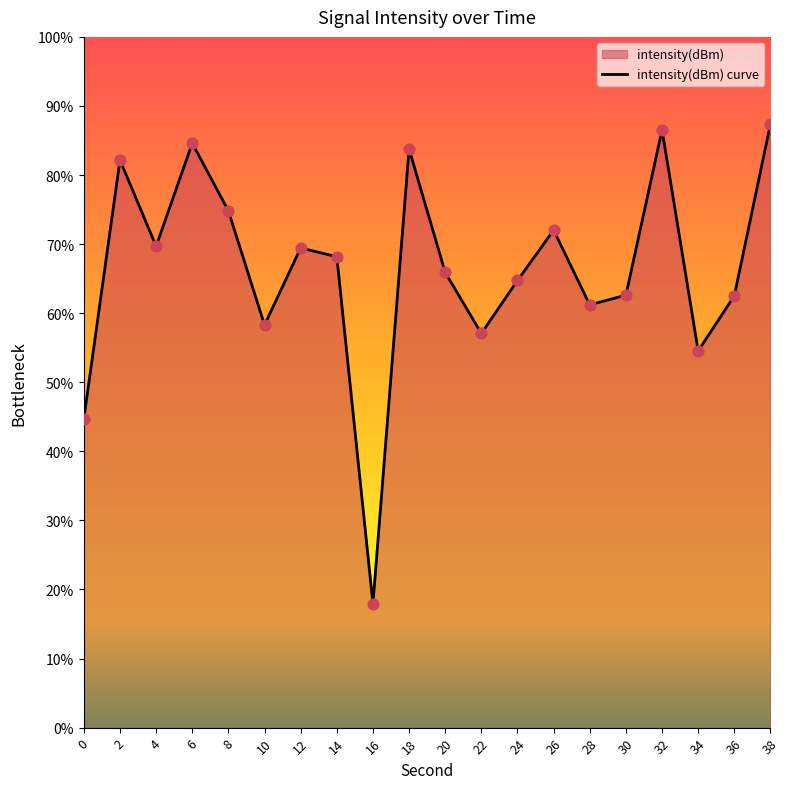

Which has a higher value, 18 or 12?

18